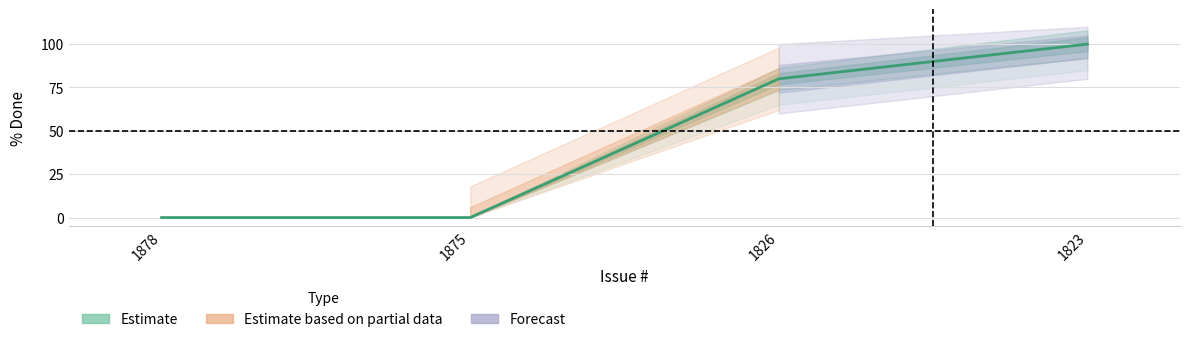

What is the average value?

45